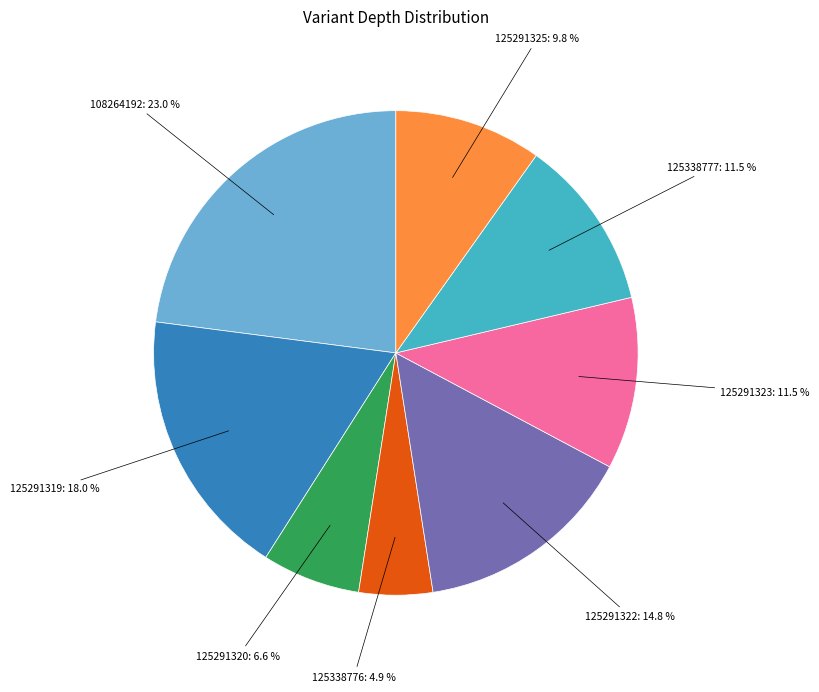

Count the number of slices in the pie.

8